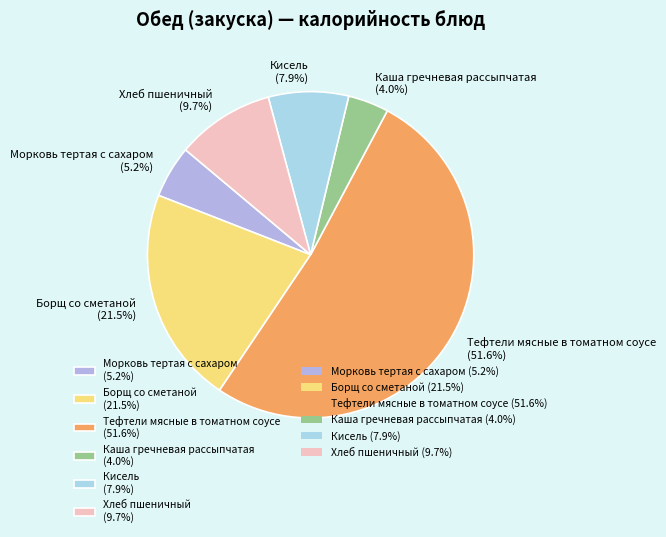

Which category has the biggest portion of the pie?

Тефтели мясные в томатном соусе